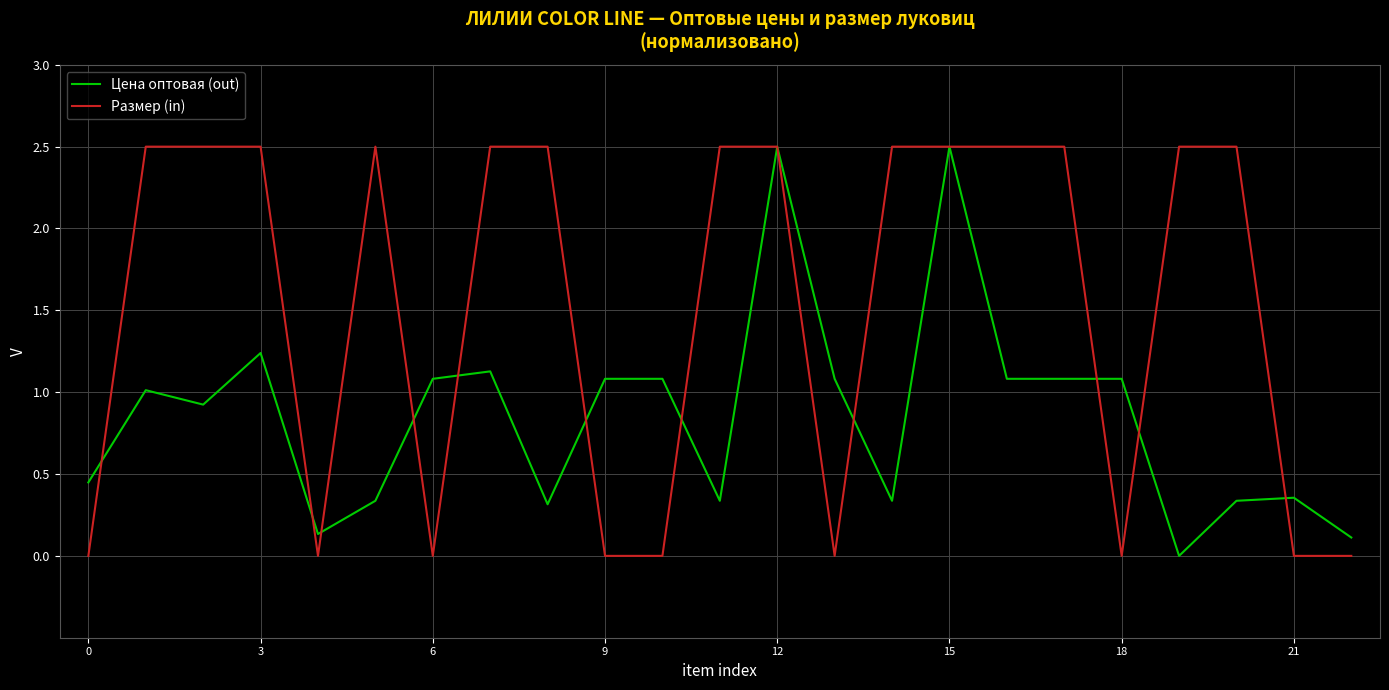

Which series has the largest total across all categories?

Размер (in)